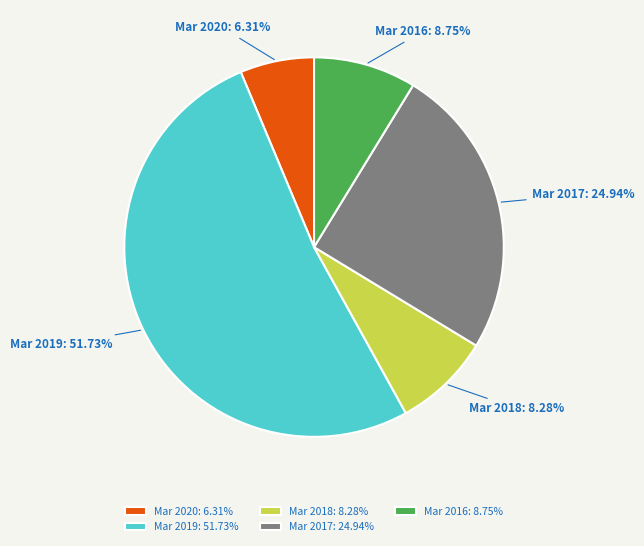

What is the smallest slice in the pie chart?

Mar 2020